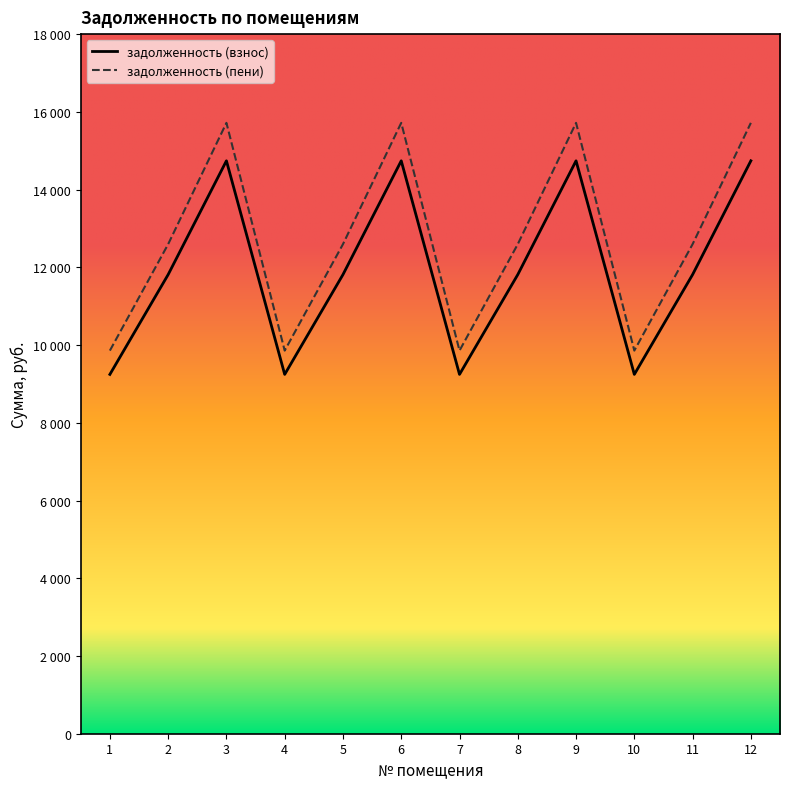

Rank the series at 8 from highest to lowest value.

задолженность (пени), задолженность (взнос)